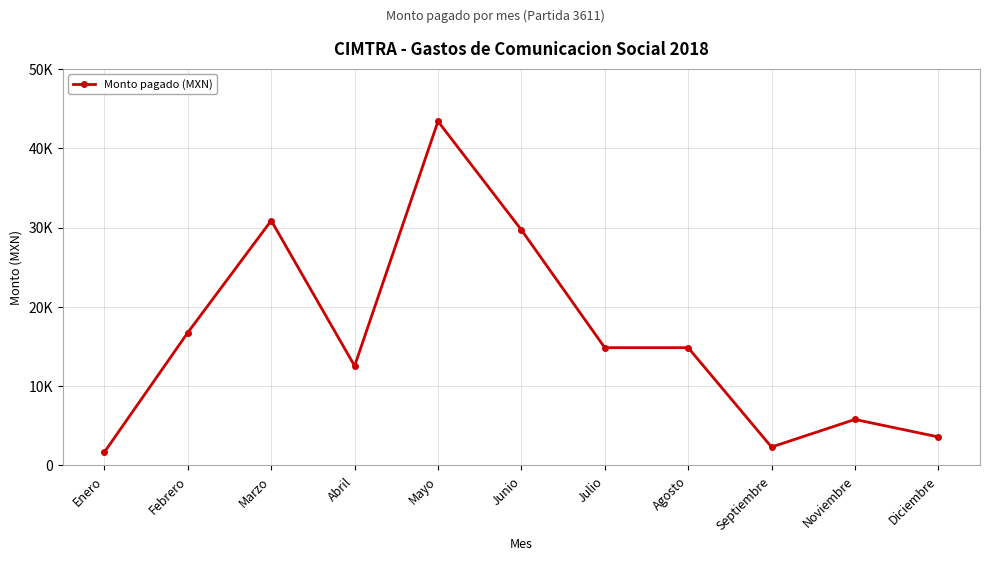

What is the smallest value displayed?

1690.0